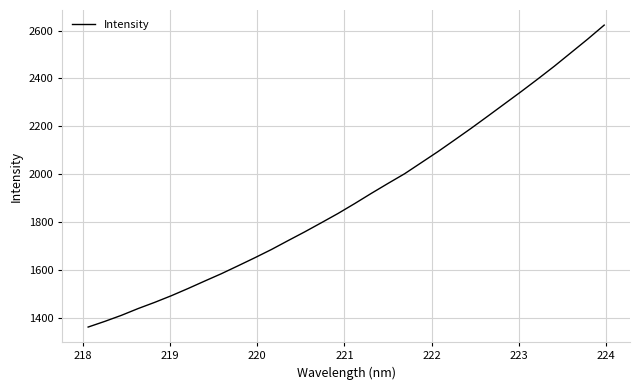

Does the chart display data point markers on the line(s)?

No